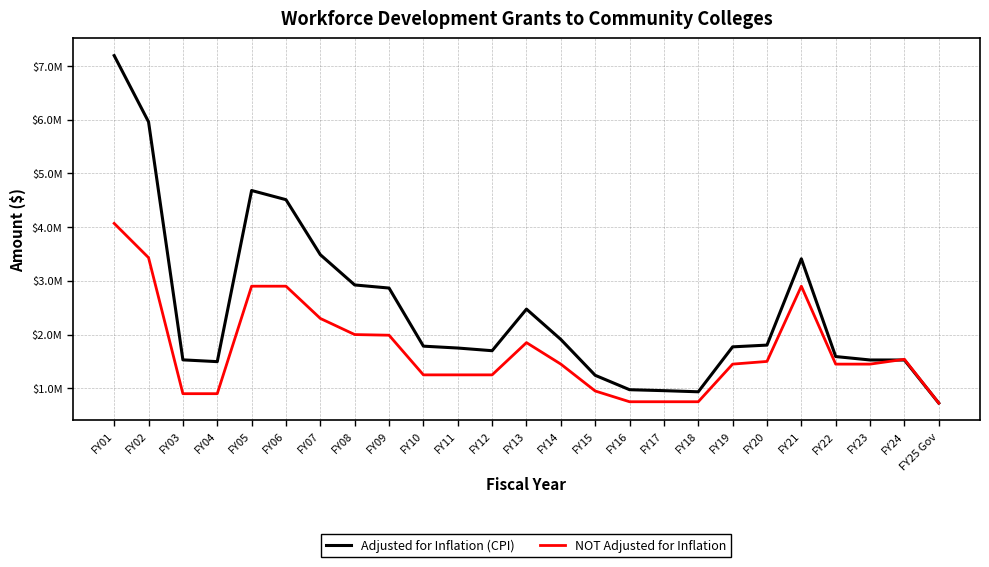

Which series has the widest spread of values?

Adjusted for Inflation (CPI)